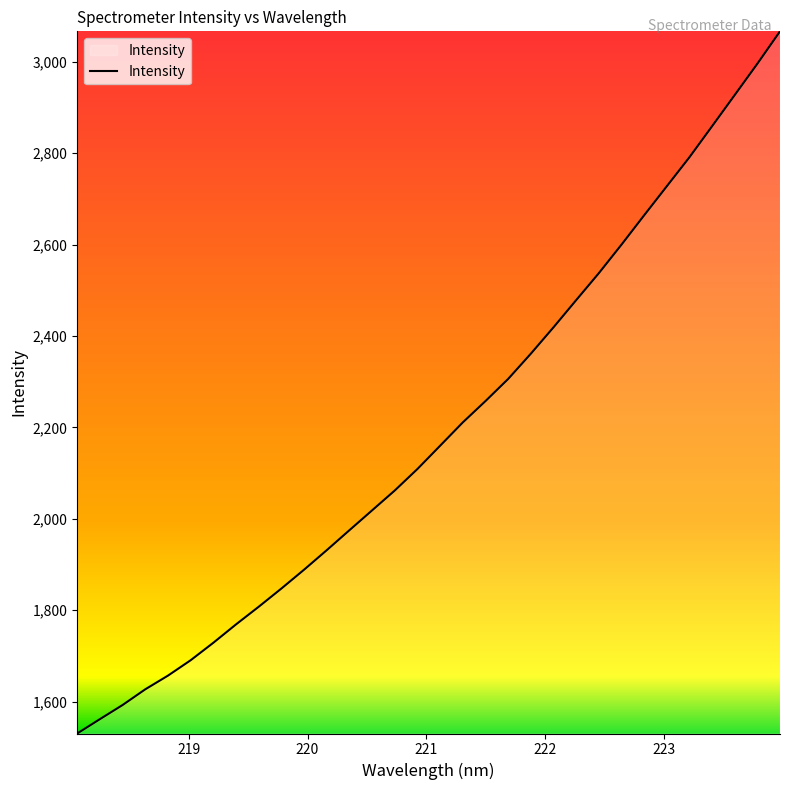

Count the number of categories in the chart.

32